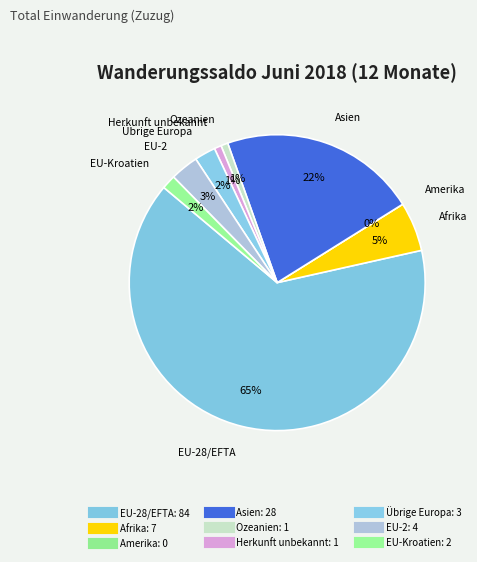

To the nearest percent, what is the difference between the largest and smallest slice percentages?

65%